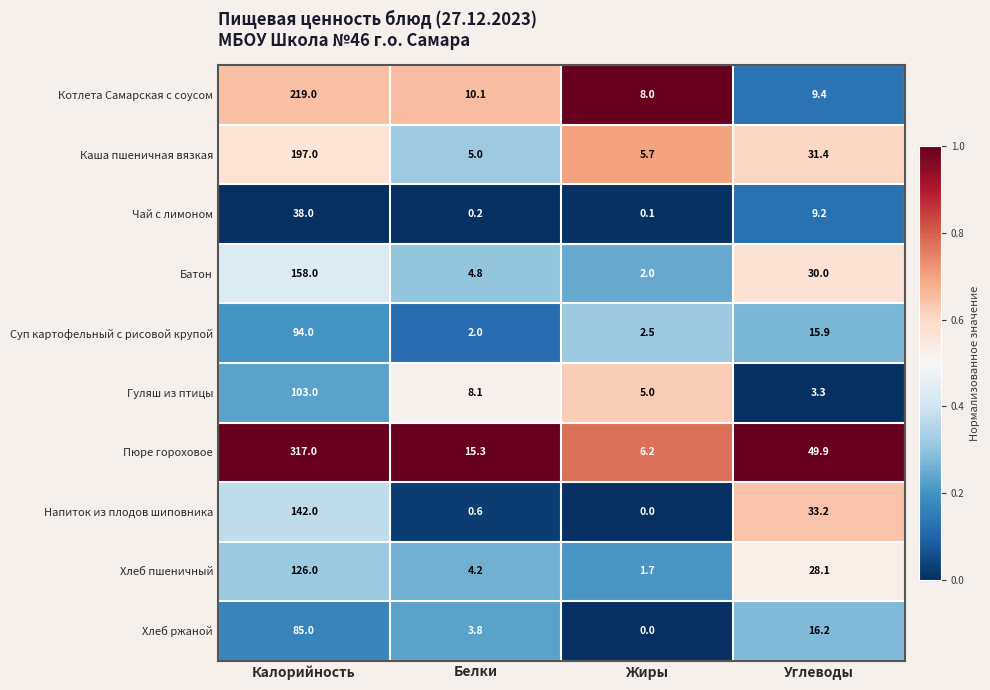

Which category has the lowest value in the Суп картофельный с рисовой крупой series?

Белки